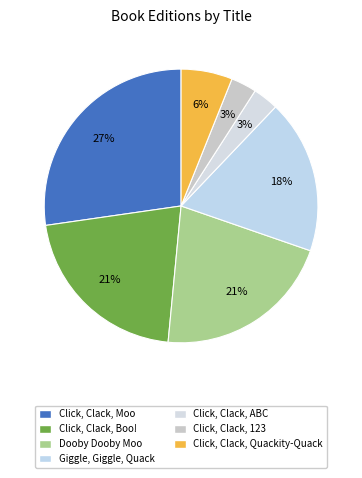

Which slice is the largest?

Click, Clack, Moo